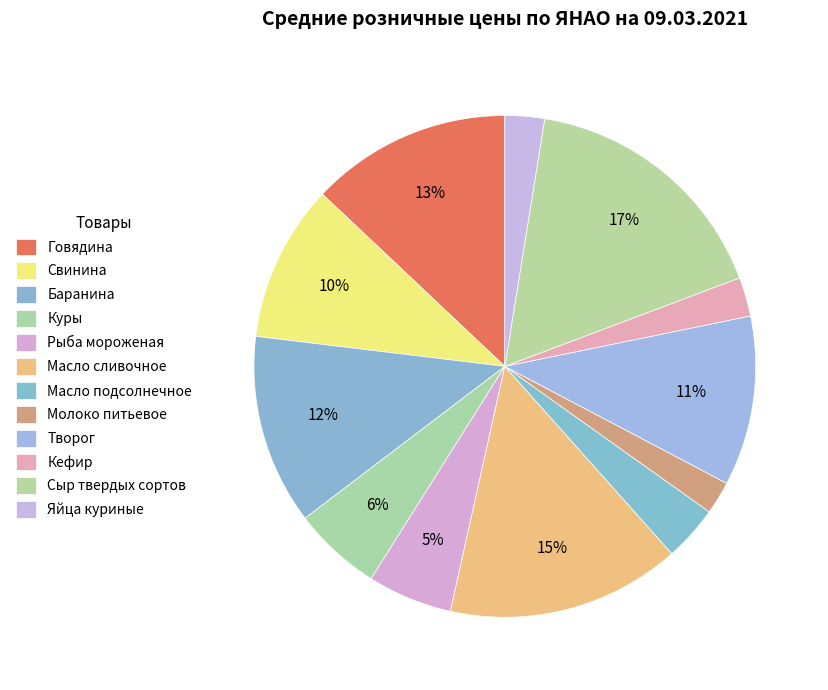

How many segments does this pie chart have?

12